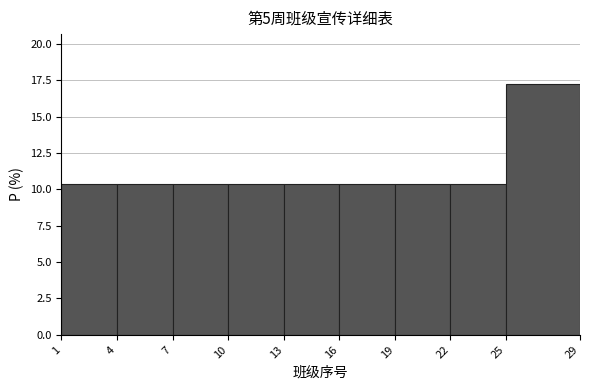

How tall is the bar that spans 22 to 25 on the x-axis? The values are not printed on the chart, so give them approximately, as read against the axis.

10.5